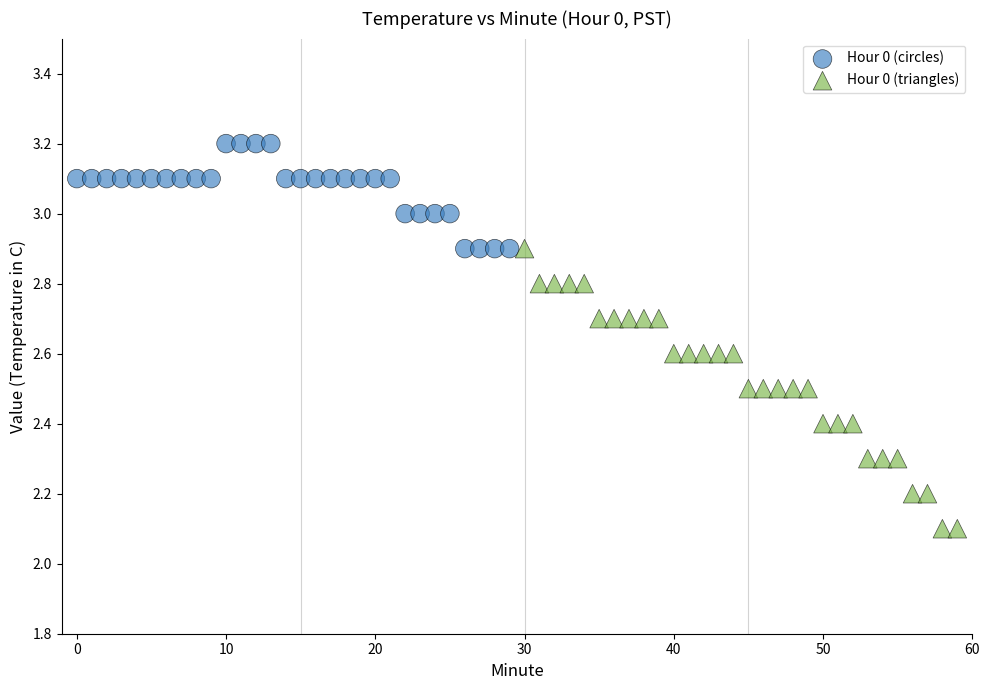

Which series contains the highest Y value?

Hour 0 (circles)